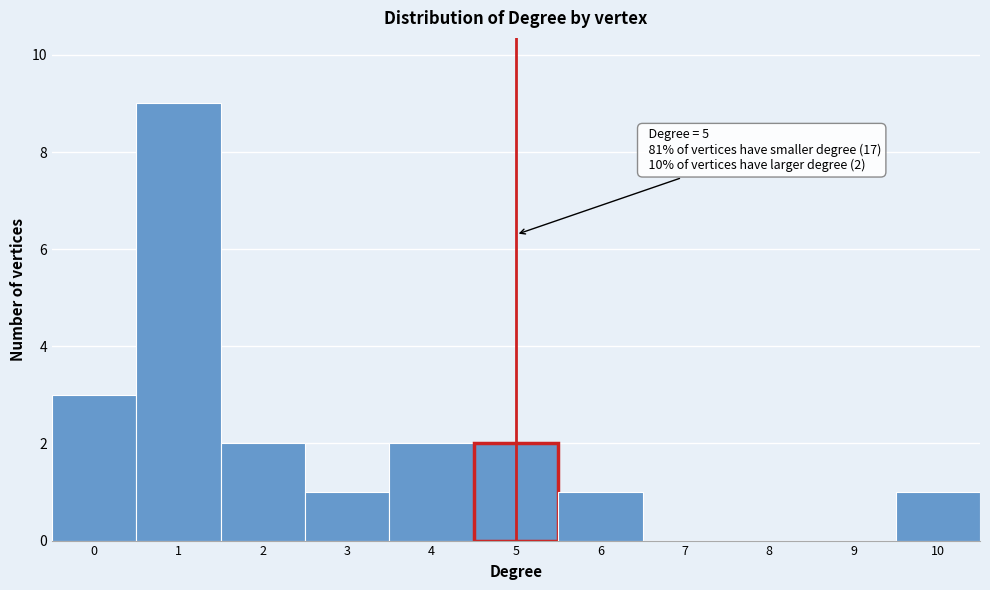

Which range on the x-axis has the tallest bar?

0.5 to 1.5